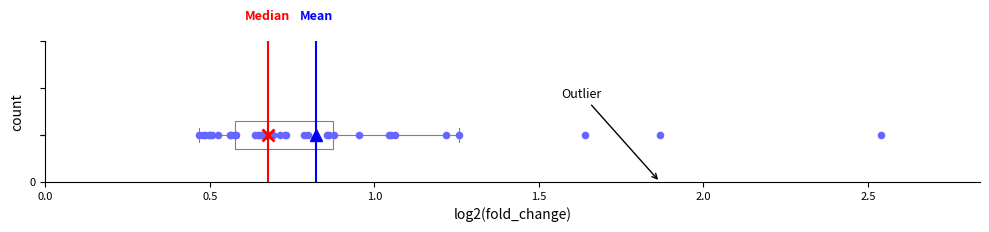

Where does the median line of the box sit on the x-axis? The values are not printed on the chart, so give them approximately, as read against the axis.

0.70